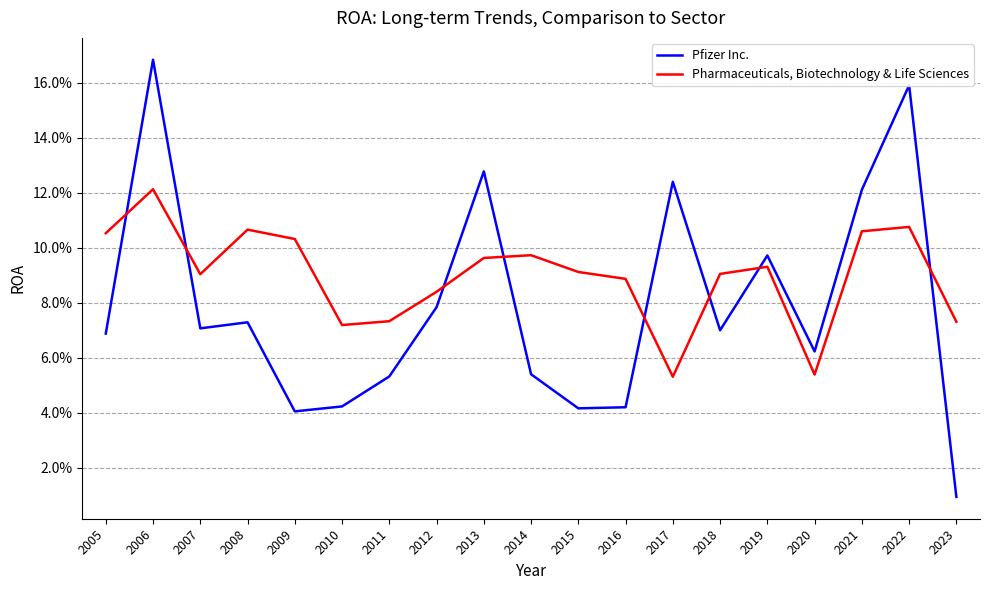

What are all the series names shown in the legend?

Pfizer Inc., Pharmaceuticals, Biotechnology & Life Sciences